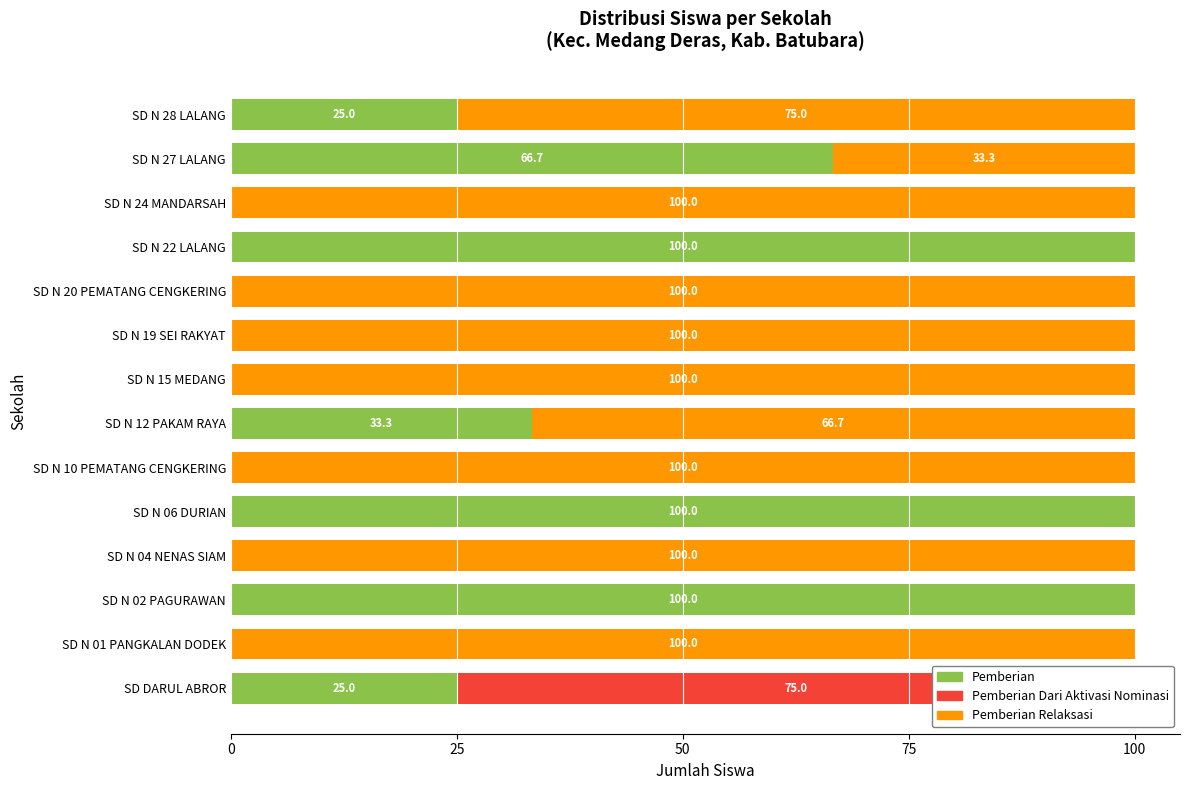

How many values in the Pemberian Relaksasi series are below 100?

7